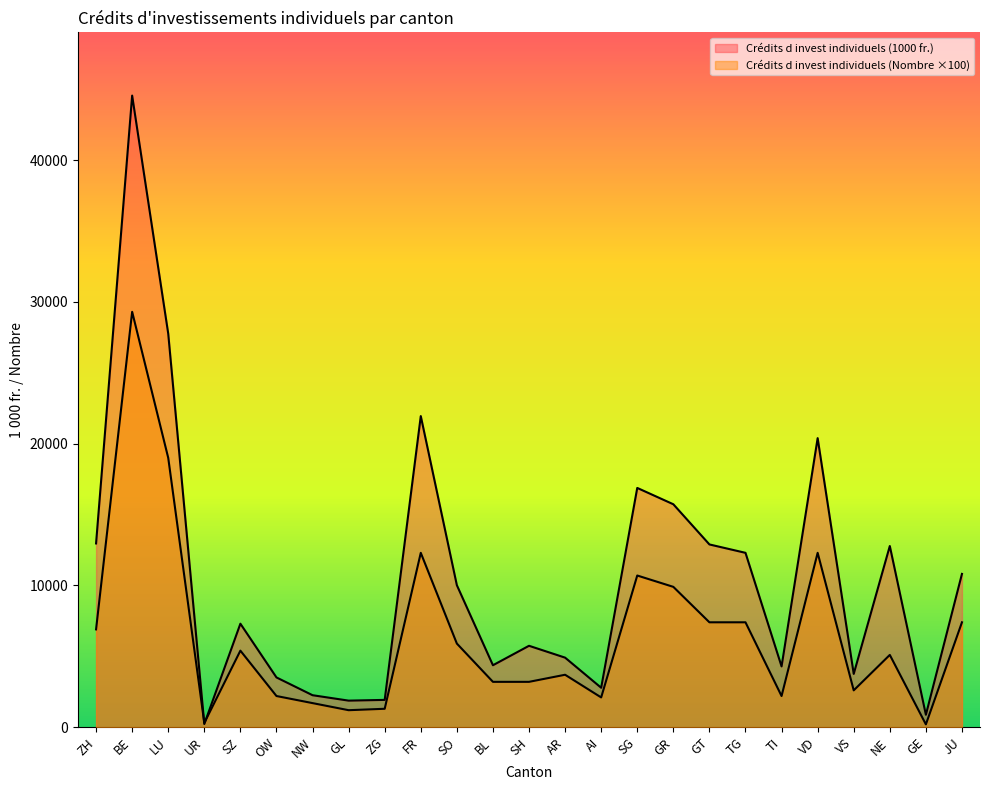

What is the label of the 9th point from the left?

ZG